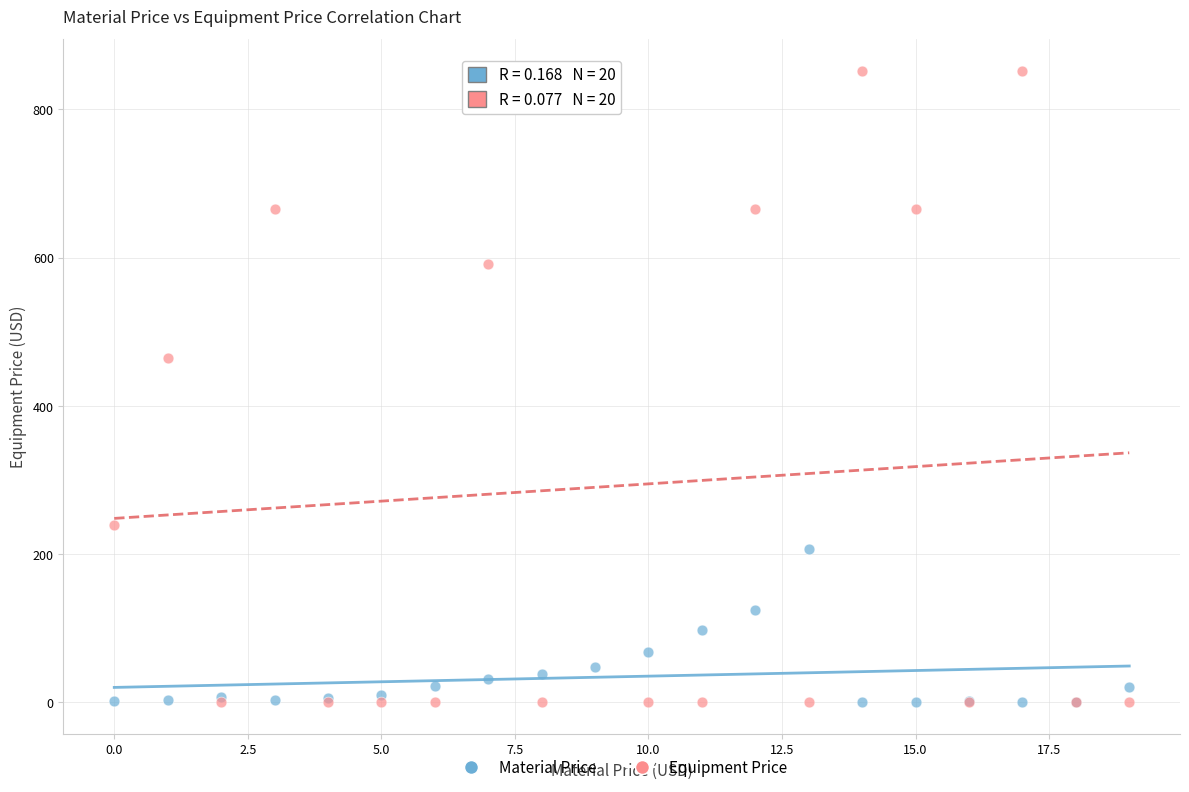

In the Equipment Price series, what Y value is closest to 426?

464.1